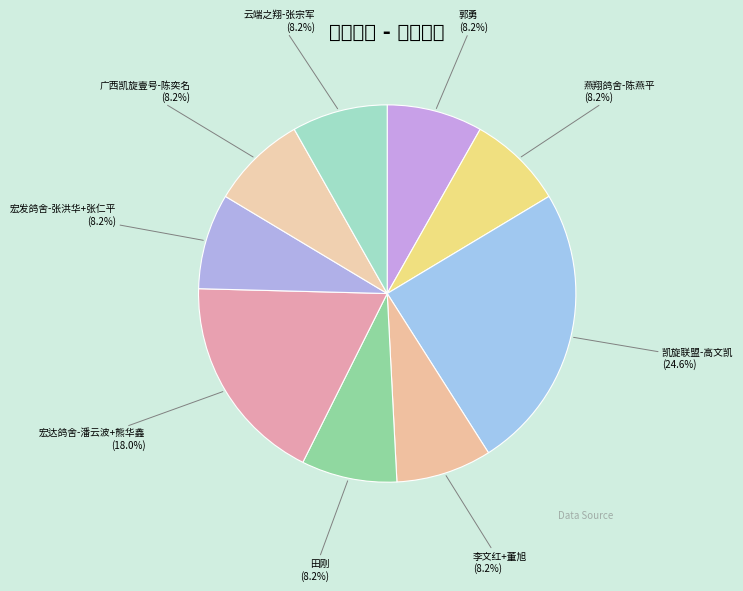

The 李文红+董旭 slice represents 18% of the pie. True or false?

False